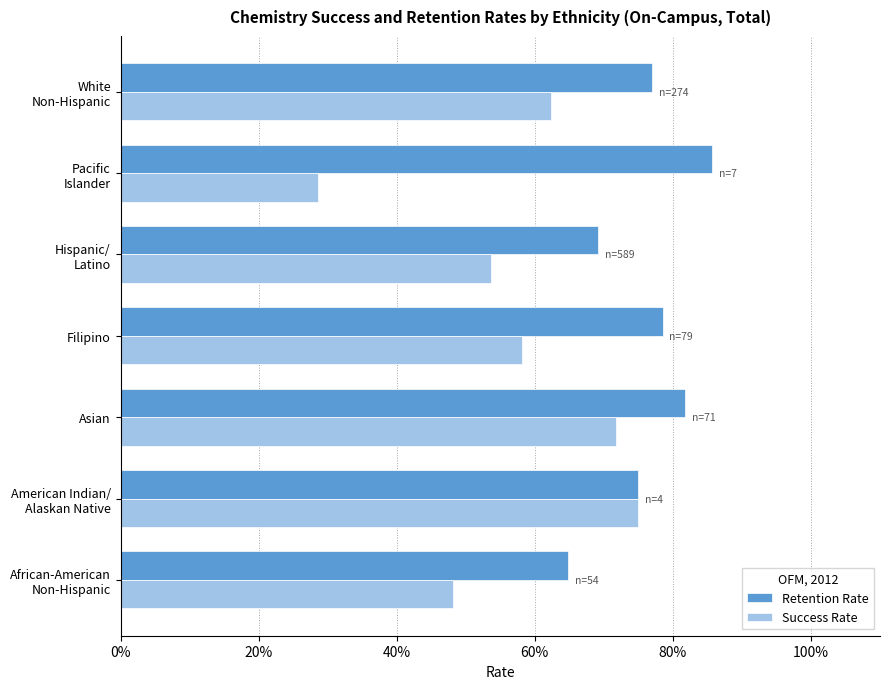

At which label does Success Rate reach its minimum?

Pacific
Islander